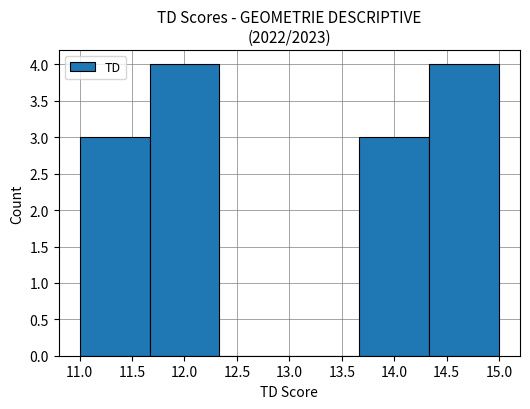

What is the height of the bar covering 13.65 to 14.35 on the x-axis? Neither the bar edges nor the heights are printed on the chart, so give them approximately, as read against the axes.

3